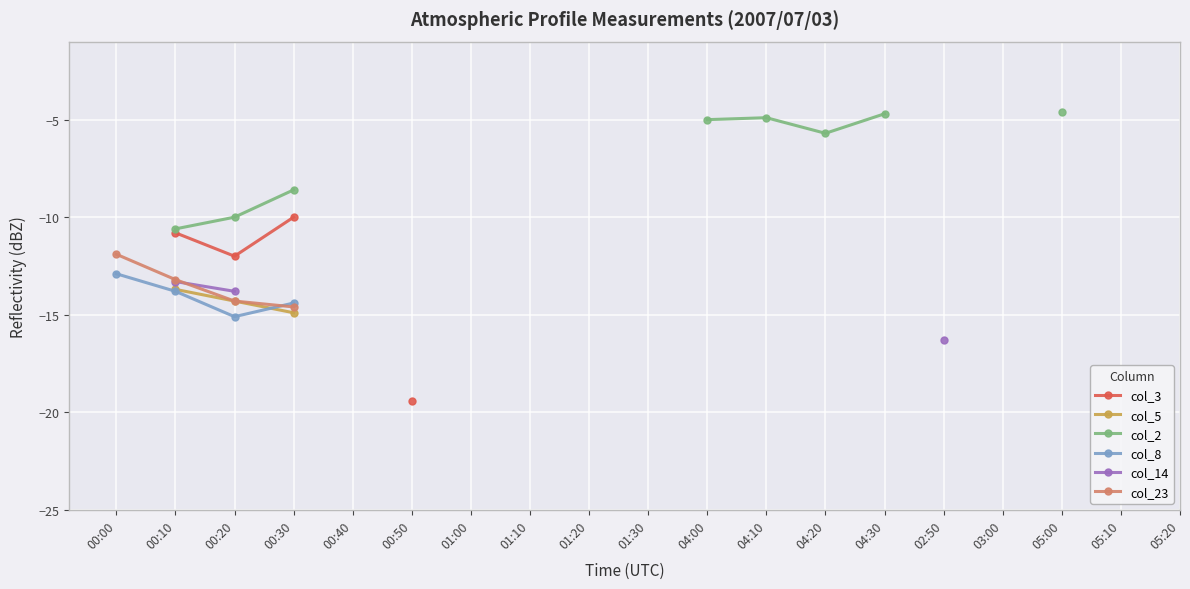

Where is the first local maximum for col_2?

04:10